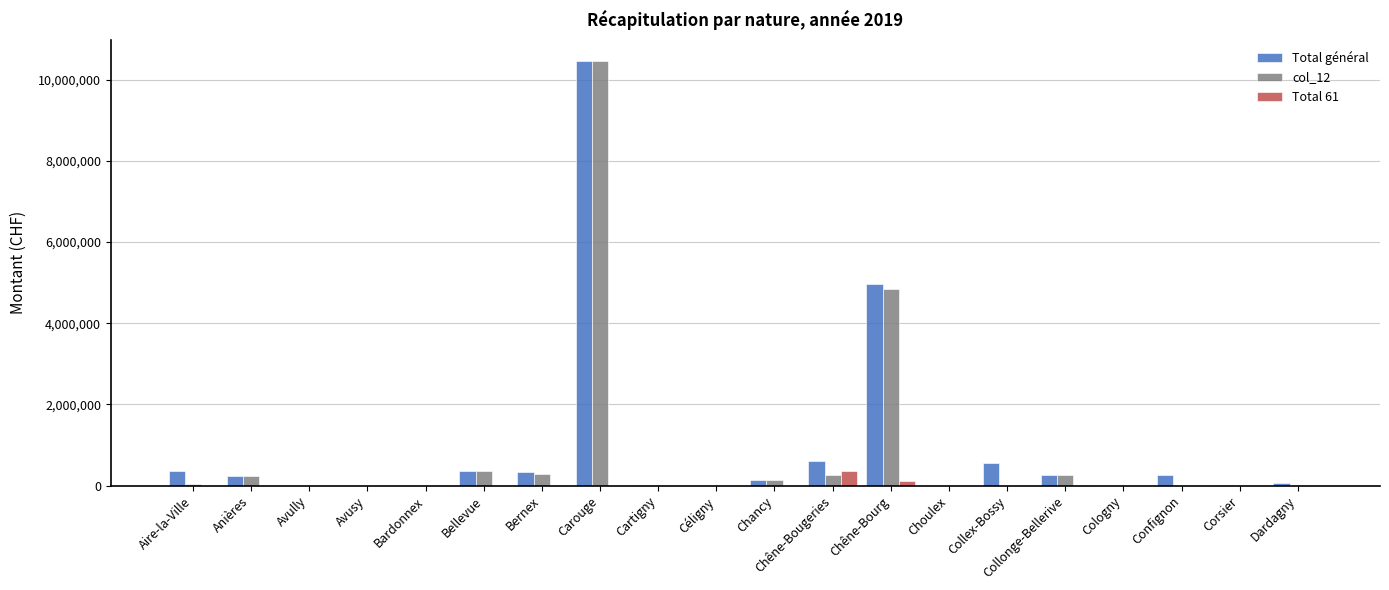

Which category has the highest value in the Total général series?

Carouge